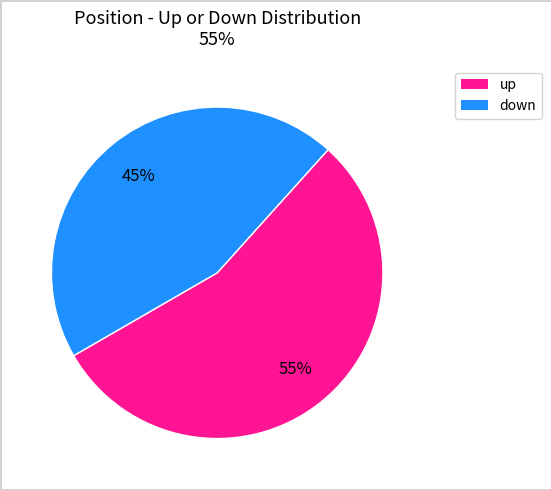

Is it true that up is 41% of the pie?

False